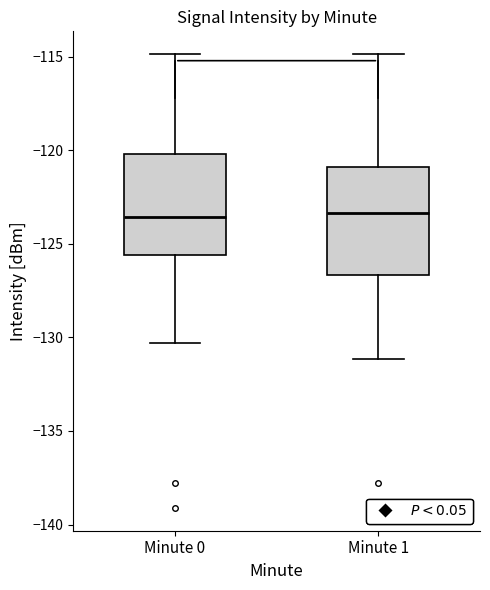

Reading left to right, transcribe this box plot: for each box, give where its median line is, the range the box spans, and where its two whiskers end, as read against the y-axis. The values are not printed on the chart, so give them approximately, as read against the axis.

Minute 0: median -123.5, box -125.5 to -120.0, whiskers -130.5 to -115.0
Minute 1: median -123.5, box -126.5 to -121.0, whiskers -131.0 to -115.0